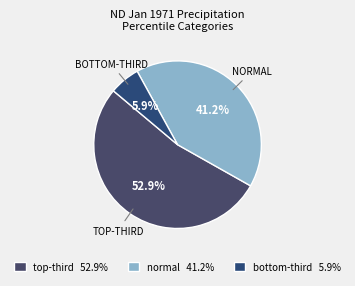

Count the number of slices in the pie.

3